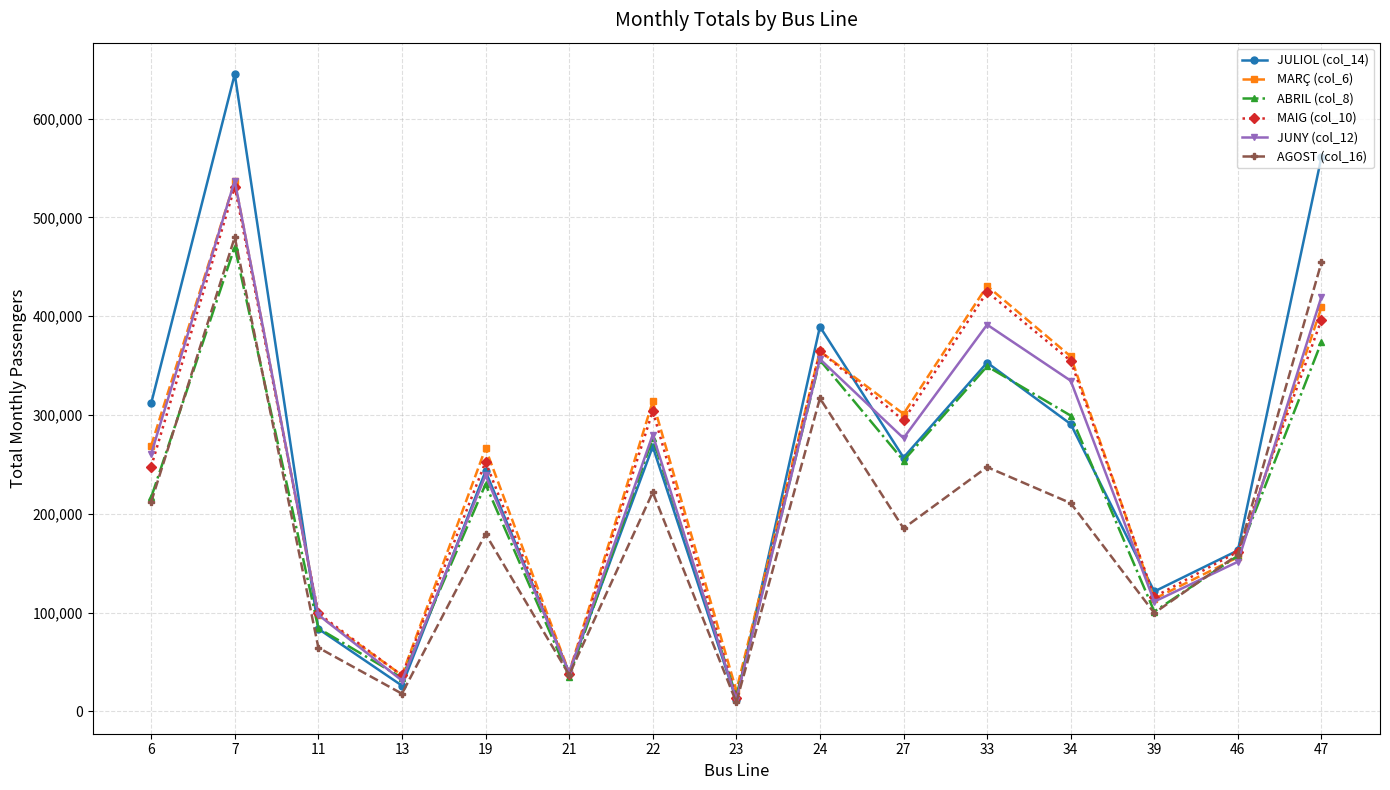

Which series has the largest range (max minus min)?

JULIOL (col_14)